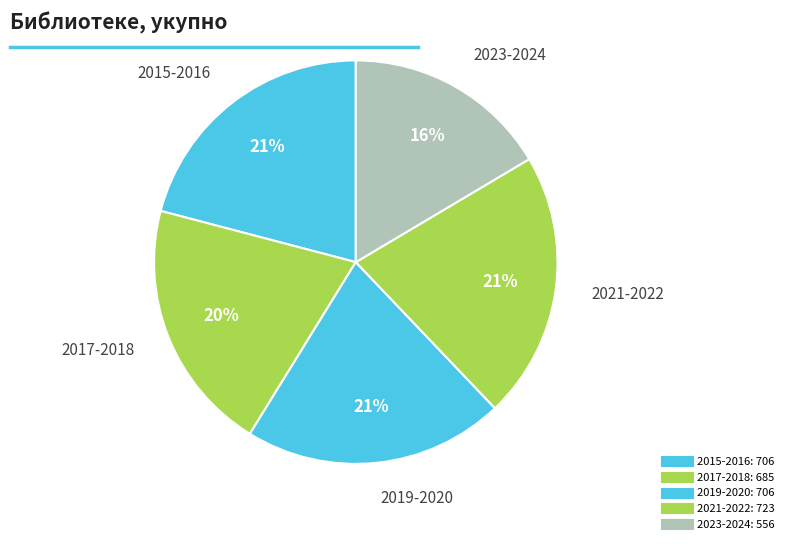

Count the number of slices in the pie.

5